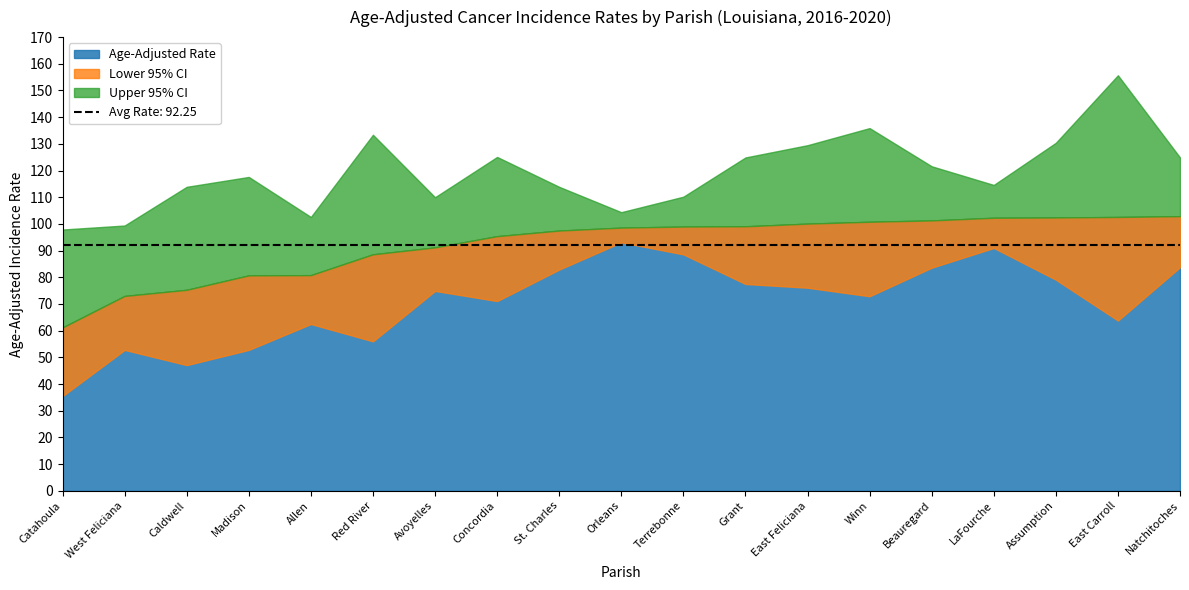

Reading left to right, what are all the values shown in this chart?

Age-Adjusted Rate: Catahoula=61.2	West Feliciana=73.0	Caldwell=75.3	Madison=80.7	Allen=80.8	Red River=88.6	Avoyelles=91.2	Concordia=95.4	St. Charles=97.5	Orleans=98.6	Terrebonne=99.0	Grant=99.1	East Feliciana=100.1	Winn=100.8	Beauregard=101.3	LaFourche=102.3	Assumption=102.4	East Carroll=102.6	Natchitoches=102.9
Lower 95% CI: Catahoula=35.5	West Feliciana=52.8	Caldwell=47.1	Madison=52.8	Allen=62.5	Red River=56.0	Avoyelles=74.9	Concordia=71.1	St. Charles=82.9	Orleans=93.1	Terrebonne=88.6	Grant=77.5	East Feliciana=76.1	Winn=72.9	Beauregard=83.6	LaFourche=91.0	Assumption=79.1	East Carroll=63.8	Natchitoches=83.8
Upper 95% CI: Catahoula=97.9	West Feliciana=99.4	Caldwell=113.9	Madison=117.6	Allen=102.6	Red River=133.4	Avoyelles=110.0	Concordia=125.1	St. Charles=113.9	Orleans=104.4	Terrebonne=110.2	Grant=124.9	East Feliciana=129.5	Winn=135.9	Beauregard=121.6	LaFourche=114.6	Assumption=130.4	East Carroll=155.7	Natchitoches=124.9